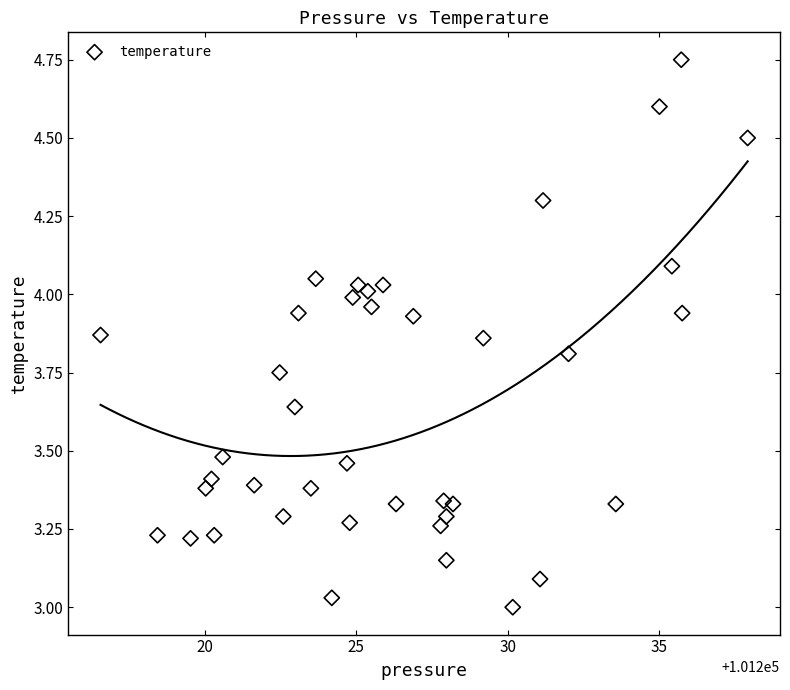

What is the range of X values (max minus min)?

21.4